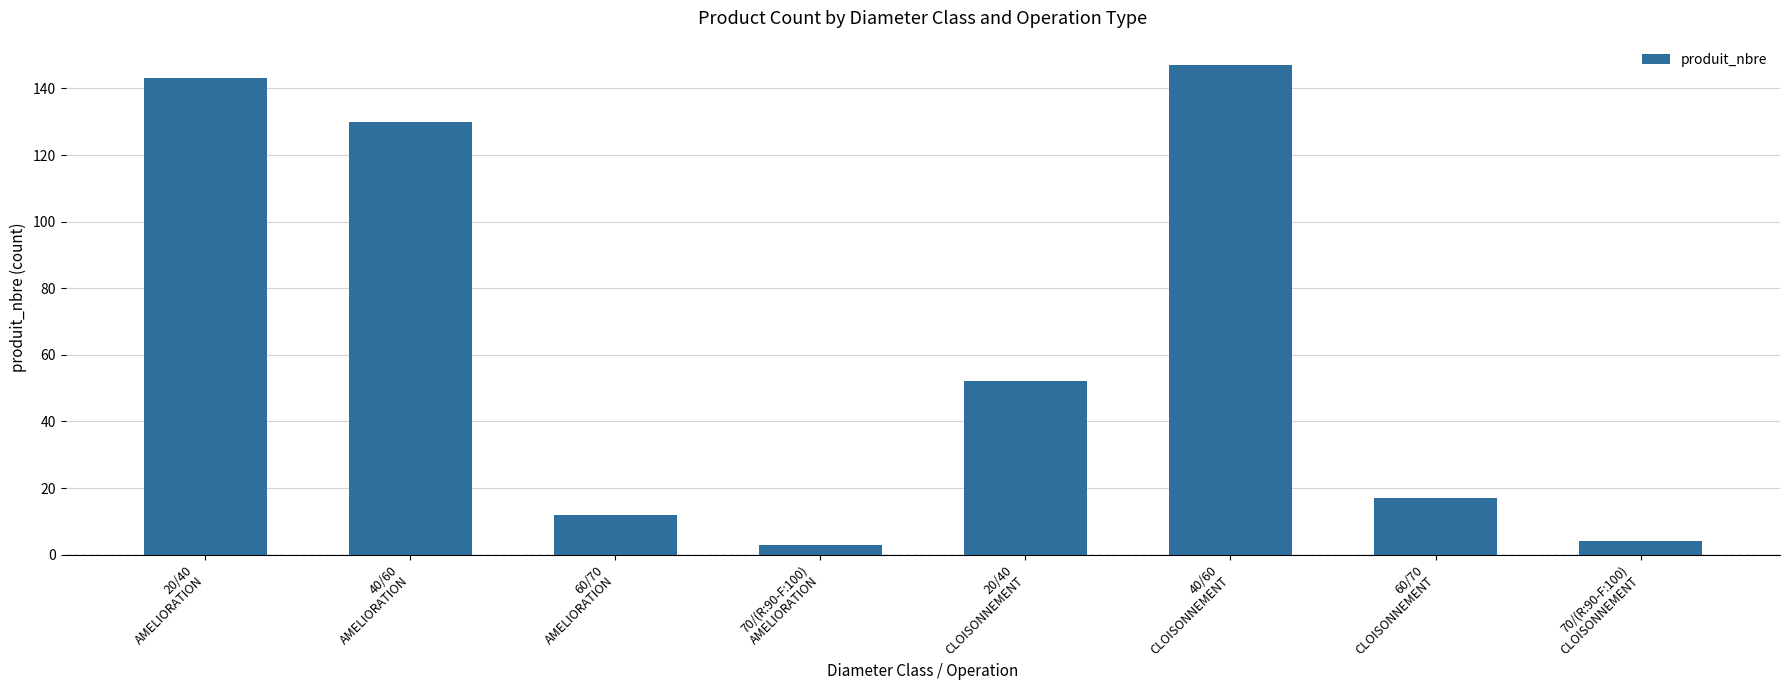

What is the sum of all values?

508